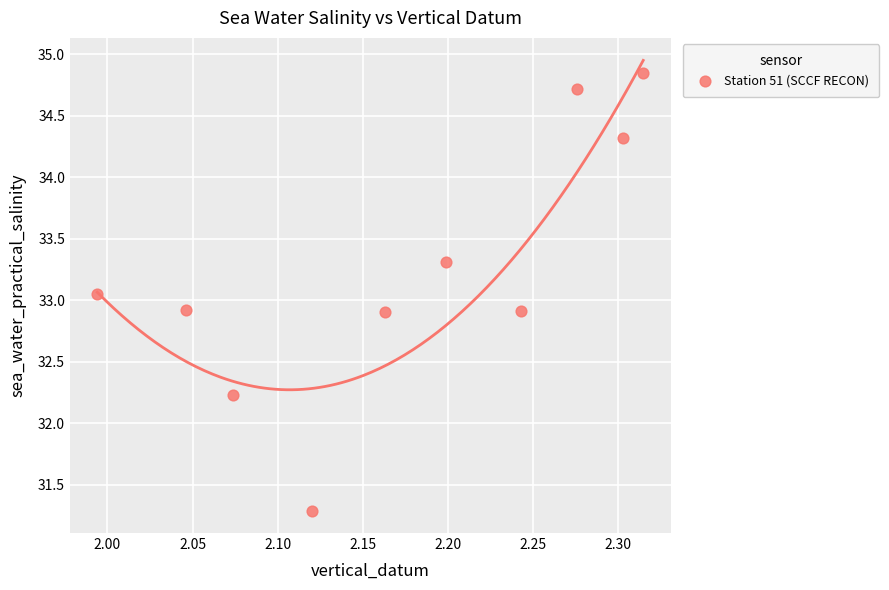

What is the average X value?

2.2